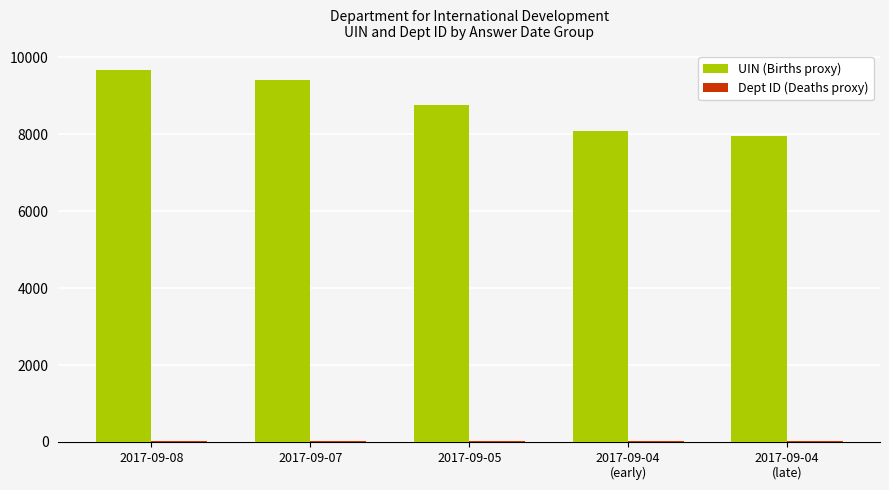

At which label does UIN (Births proxy) reach its peak?

2017-09-08